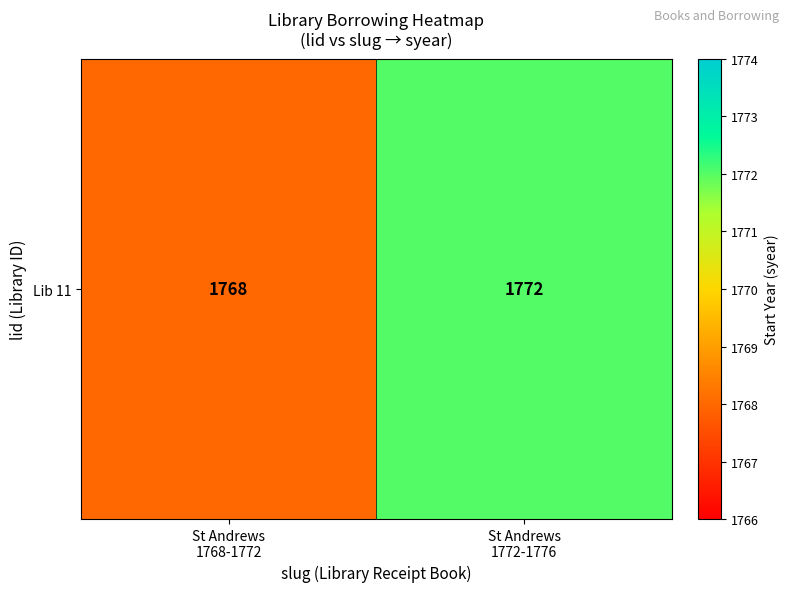

Is it true that the value at St Andrews
1772-1776 is 1772?

True